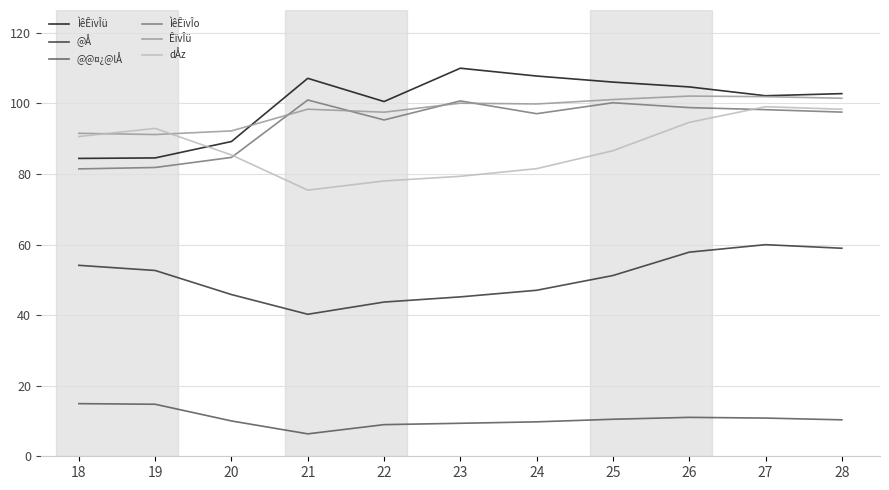

True or false: ÌêÊïvÎü has a value of 106044664 at 25.

True